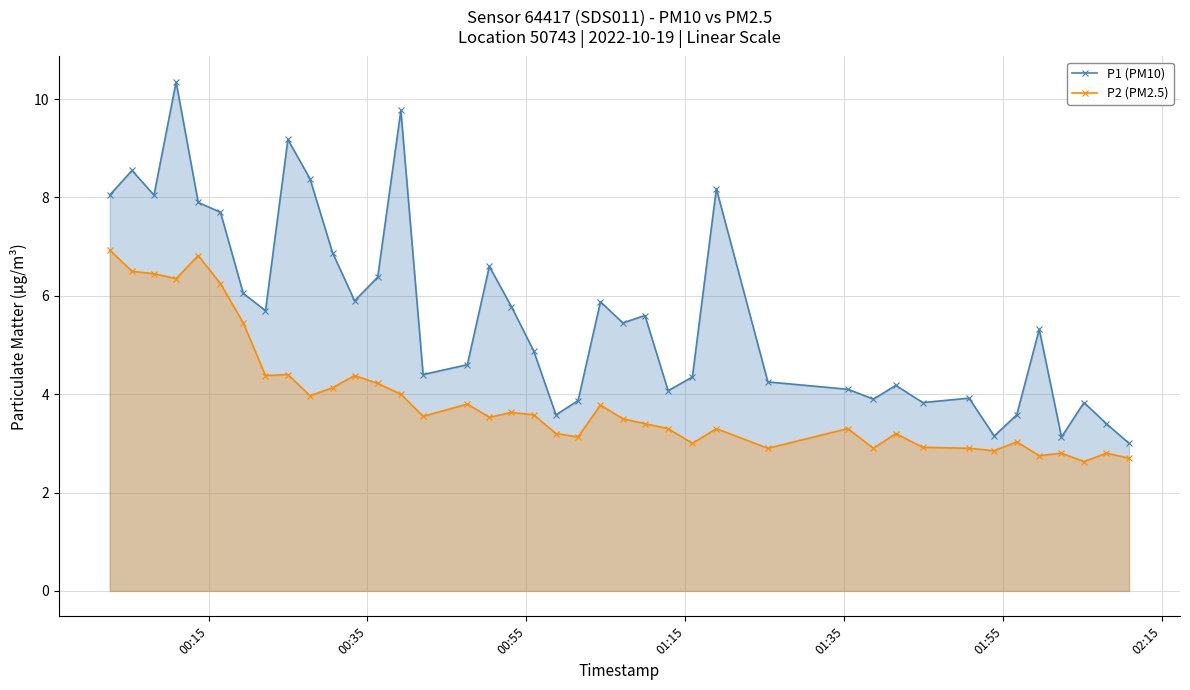

True or false: P2 (PM2.5) has more than 0 points higher than both neighbors.

True